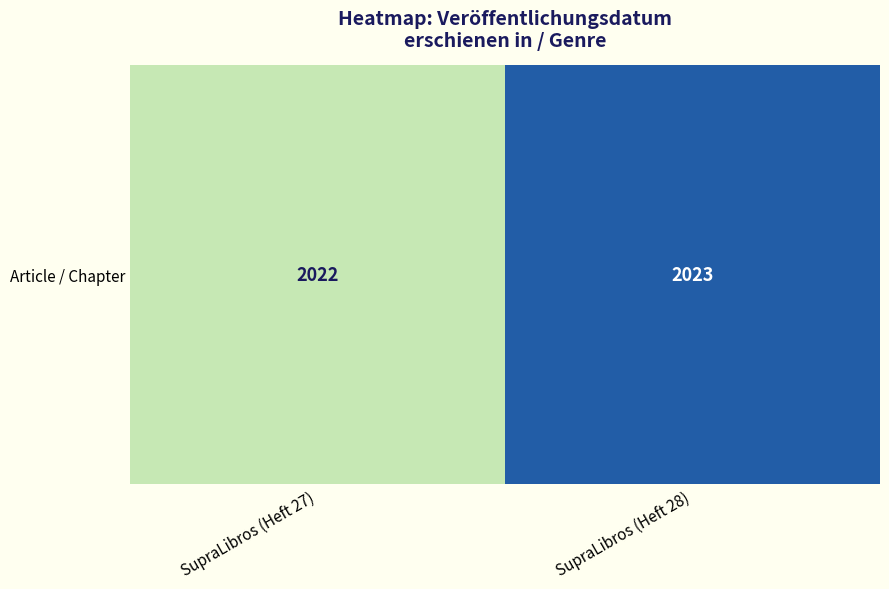

What is the average value?

2022